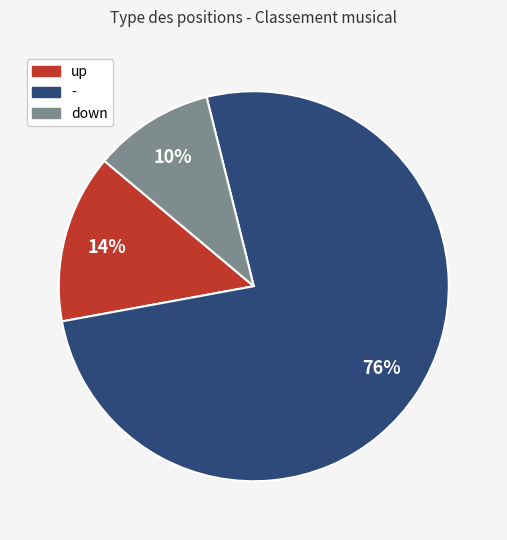

Do up and - together represent more than half of the pie?

Yes